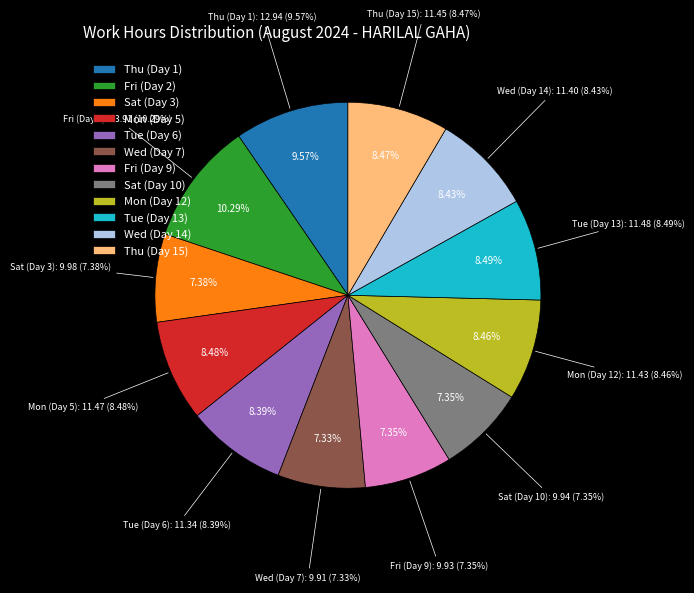

What percentage is the Thu (Day 15) slice, to the nearest percent?

8%